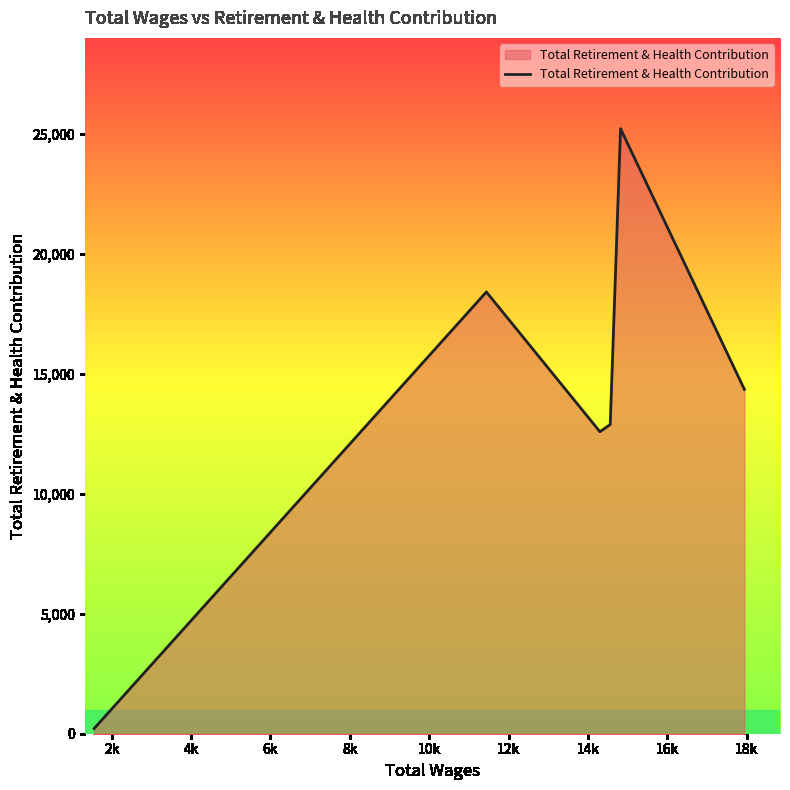

What is the minimum value shown in the chart?

218